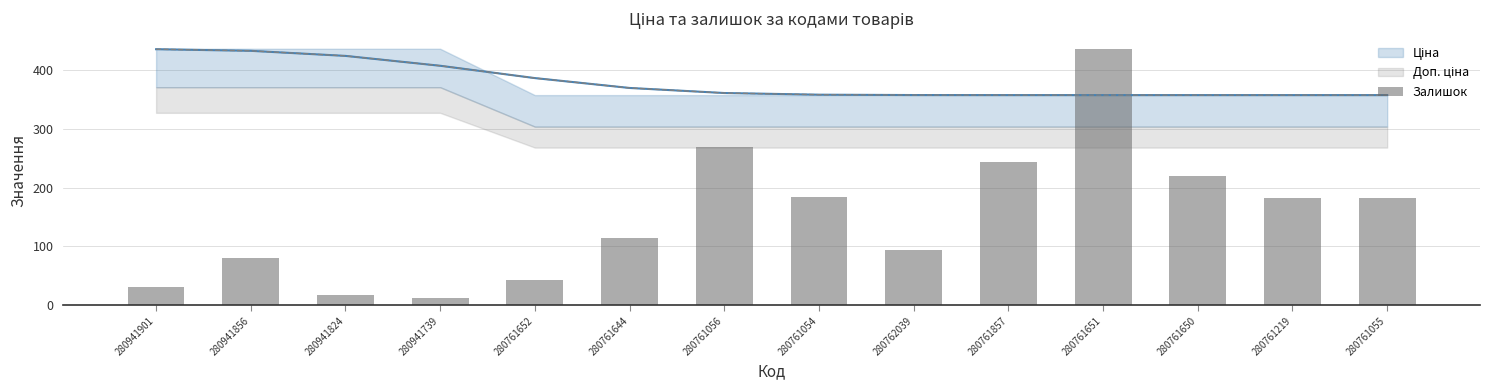

At which category does the chart reach its peak across all series?

280761651